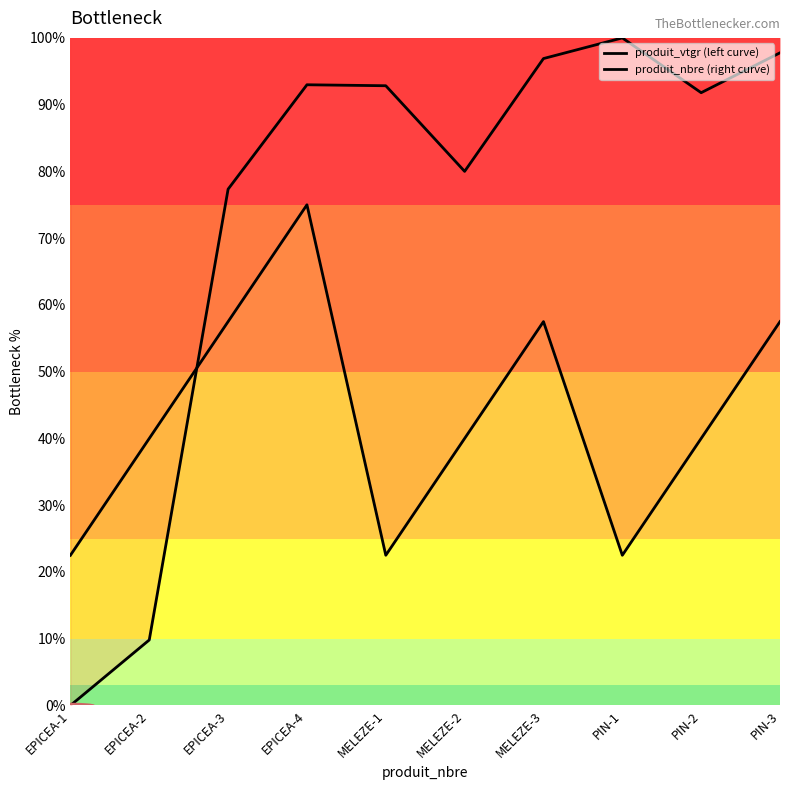

Is this an area chart (filled region under the line)?

No